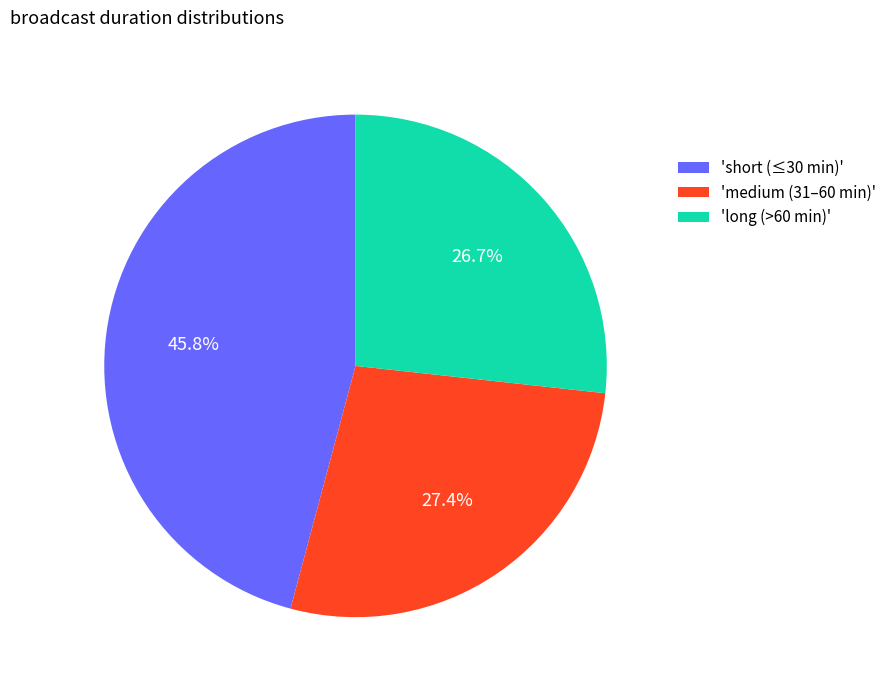

What is the ratio of the value at 'long (>60 min)' to the value at 'medium (31–60 min)'?

1.0